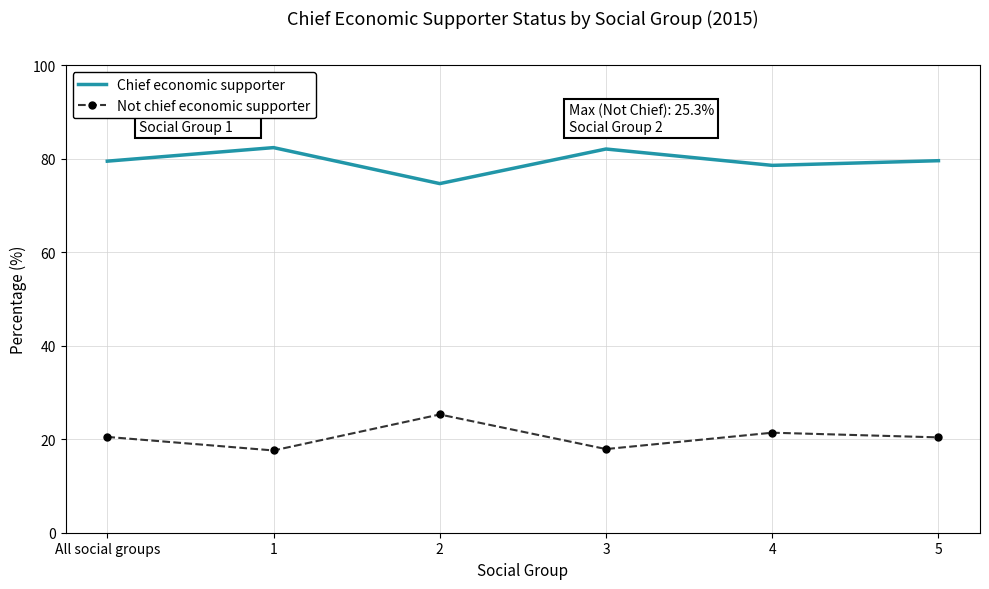

How many interior local peaks does the Not chief economic supporter series have?

2